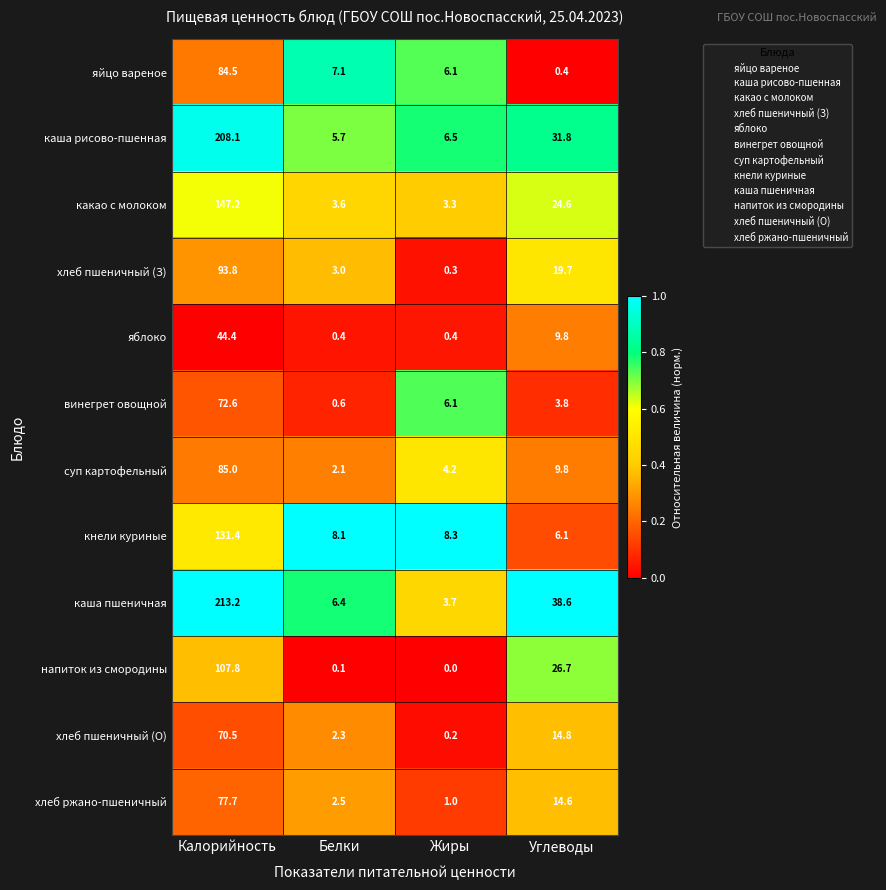

At which label is яблоко closest to 22?

Углеводы